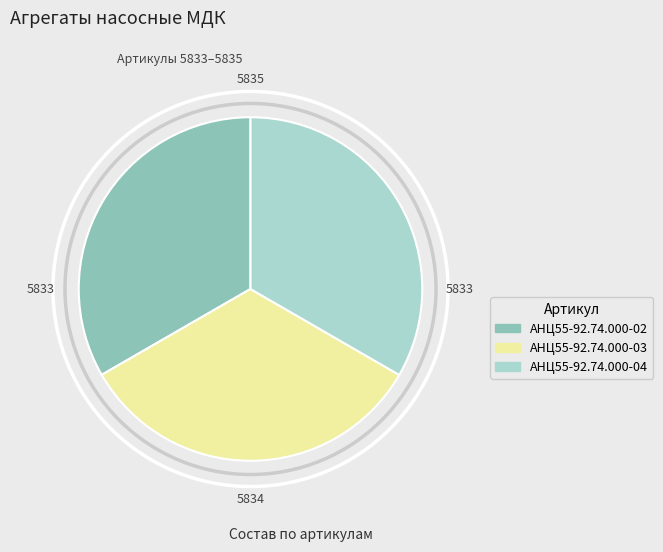

Is the sum of АНЦ55-92.74.000-03 and АНЦ55-92.74.000-04 greater than half?

Yes